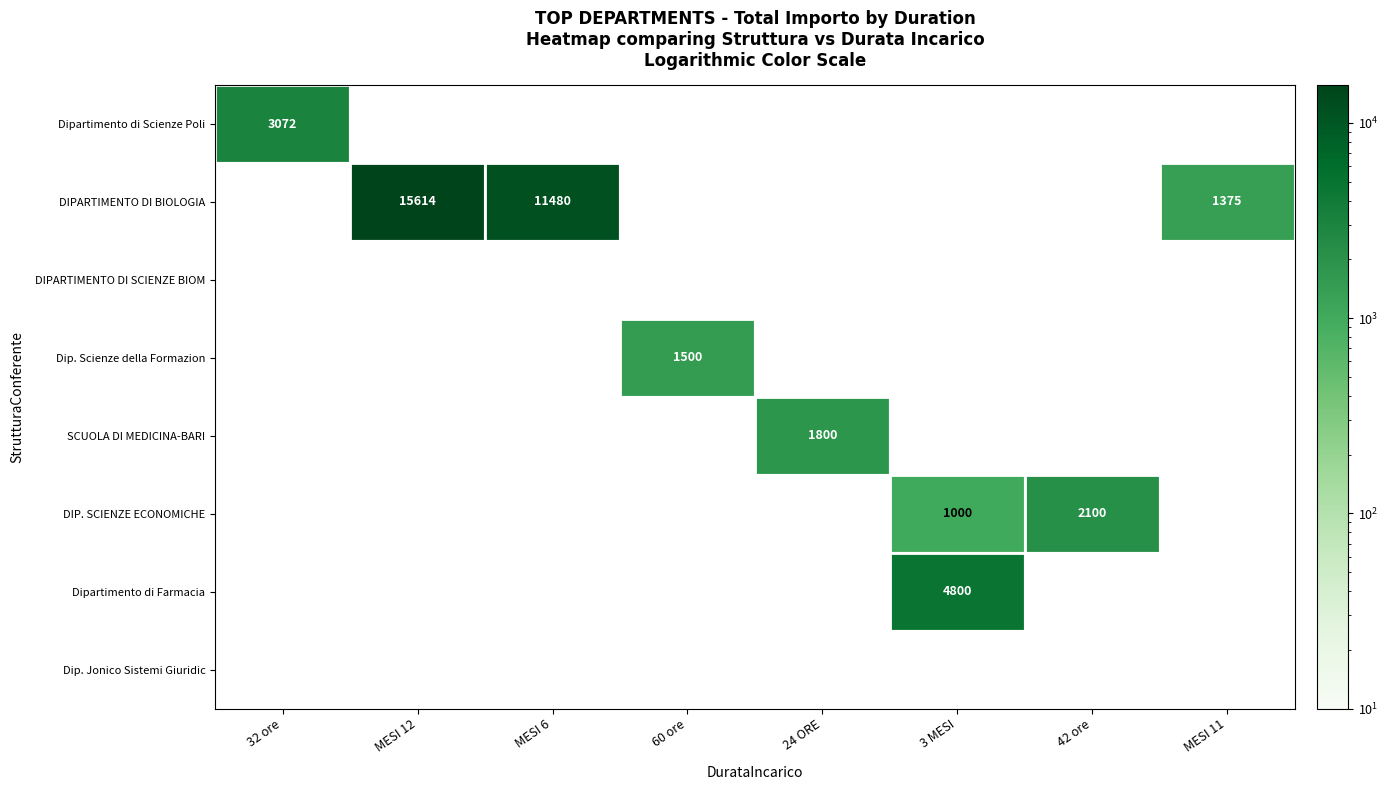

Is it true that SCUOLA DI MEDICINA-BARI equals 2938 at 24 ORE?

False